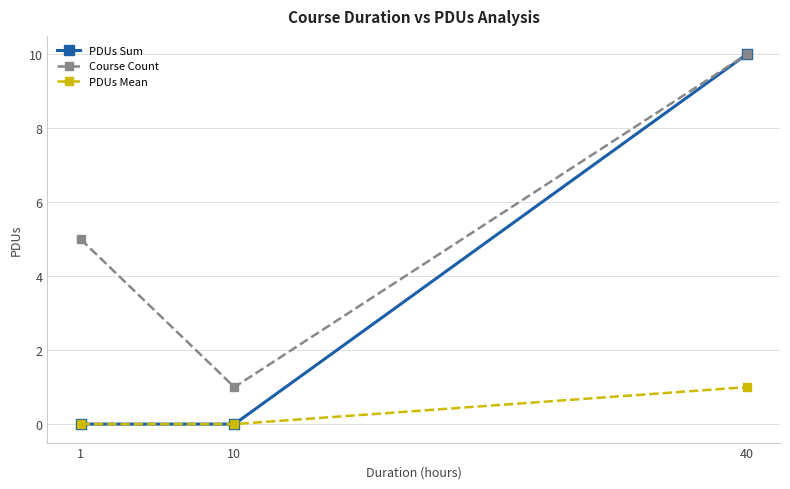

What is the difference between the Course Count values at 1 and 40?

5